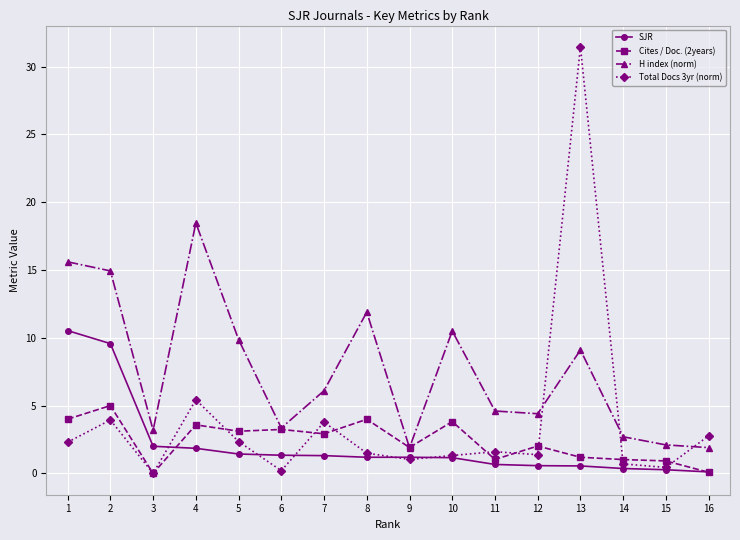

What is the highest value of the Cites / Doc. (2years) series?

5.0